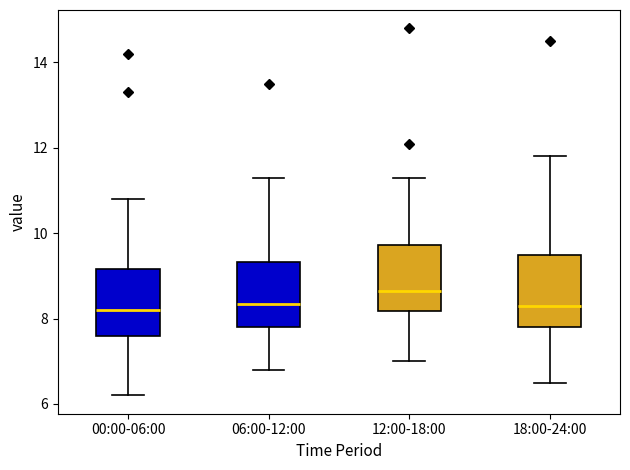

Reading left to right, read every box against the y-axis: the position of its median line, the range the box covers, and the ends of its whiskers. The values are not printed on the chart, so give them approximately, as read against the axis.

00:00-06:00: median 8.2, box 7.6 to 9.2, whiskers 6.2 to 10.8
06:00-12:00: median 8.4, box 7.8 to 9.4, whiskers 6.8 to 11.4
12:00-18:00: median 8.6, box 8.2 to 9.8, whiskers 7.0 to 11.4
18:00-24:00: median 8.4, box 7.8 to 9.6, whiskers 6.6 to 11.8